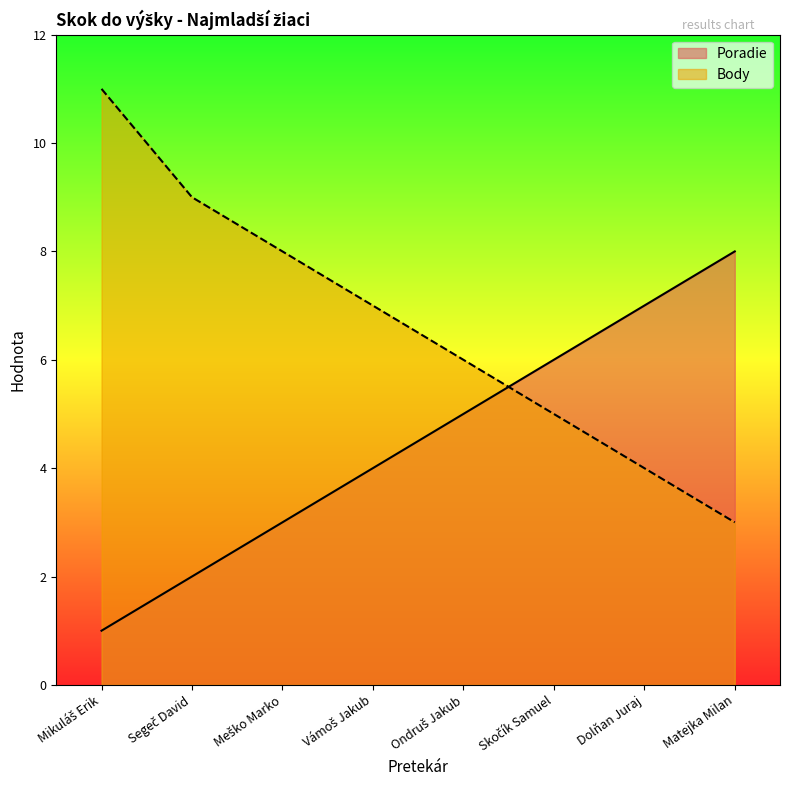

Which series has the largest range (max minus min)?

Body